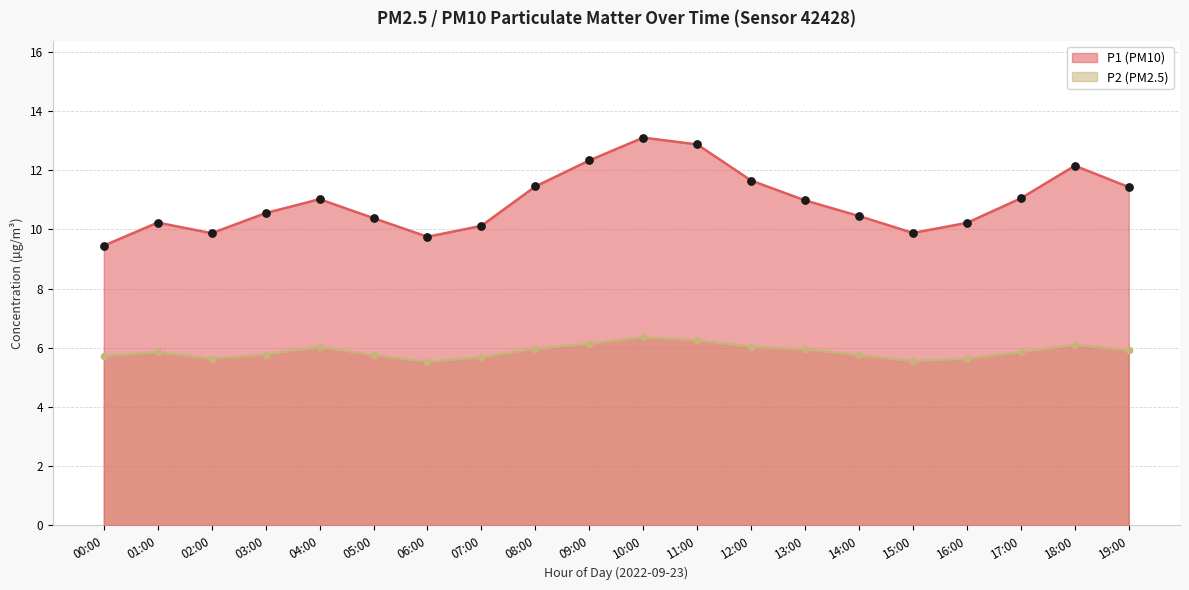

Is the value of P2 at 09:00 greater than the value of P1 at 13:00?

No